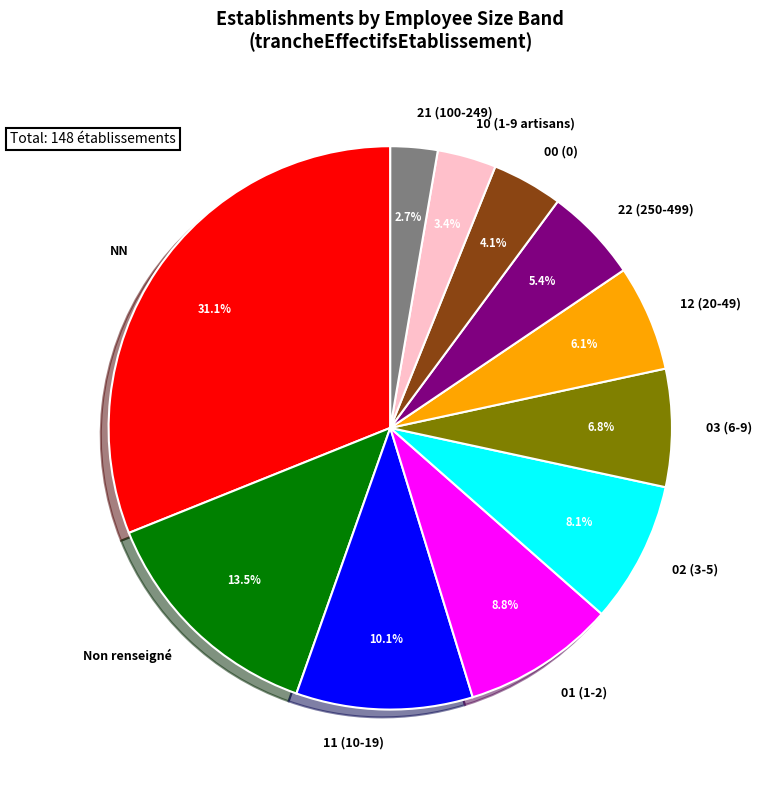

What is the smallest slice in the pie chart?

21 (100-249)